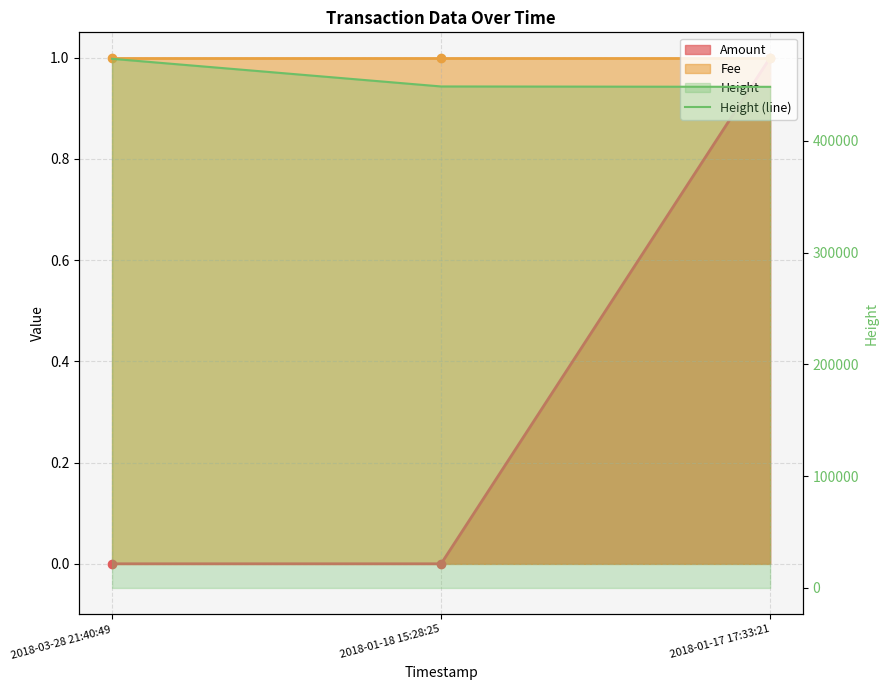

What is the label of the 3rd point from the right?

2018-03-28 21:40:49